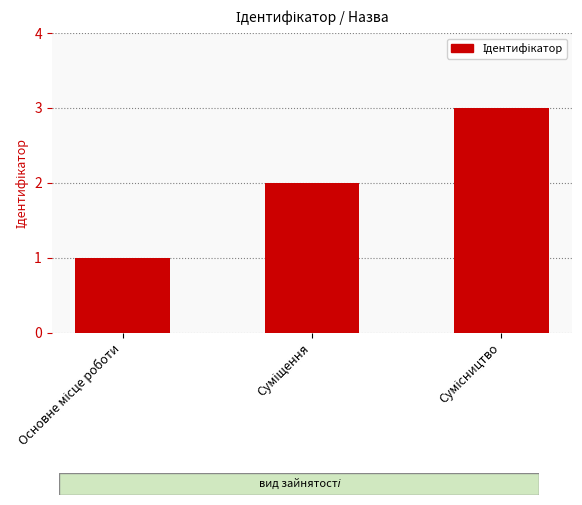

What is the sum of all values?

6